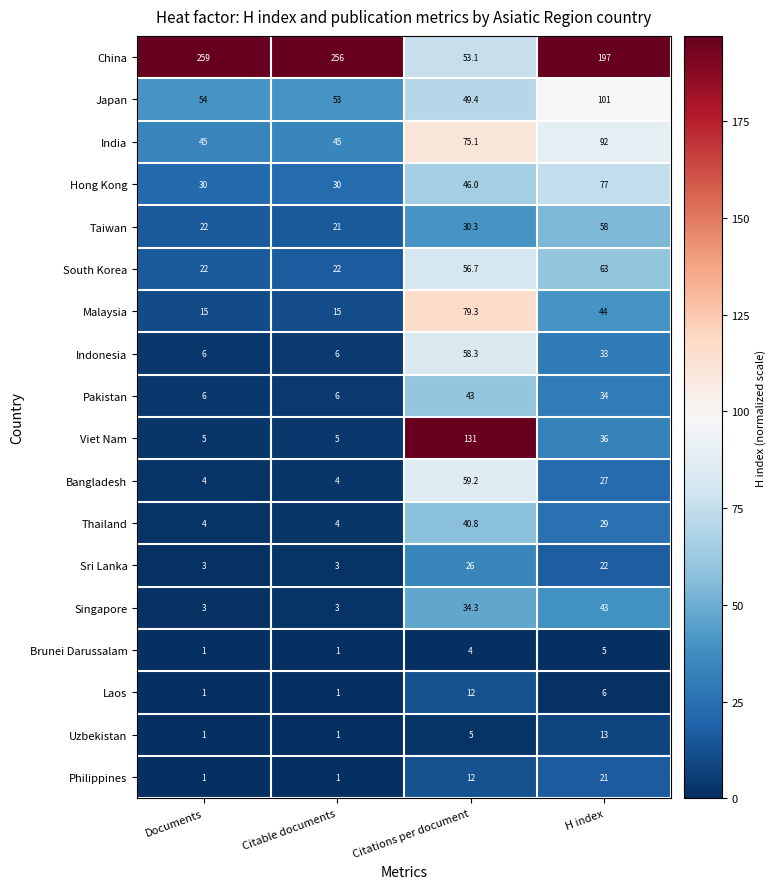

Which series has the largest total across all categories?

China